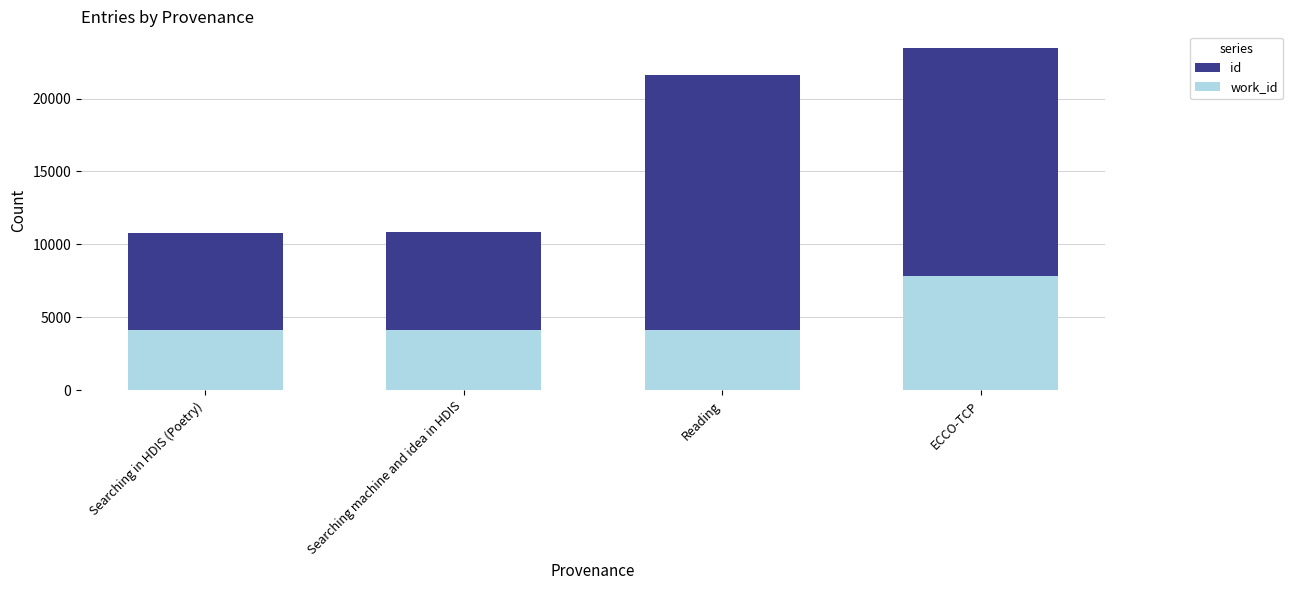

The value of id at Searching machine and idea in HDIS is 14910. True or false?

False